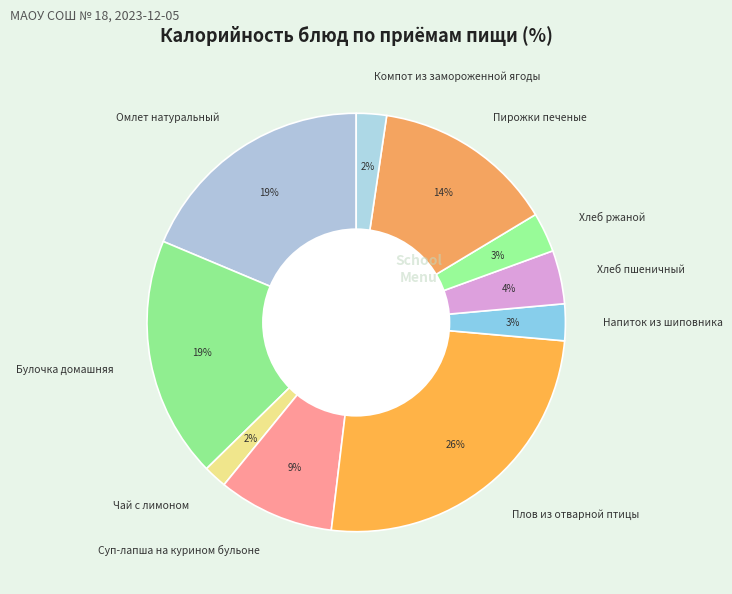

Which category has the biggest portion of the pie?

Плов из отварной птицы